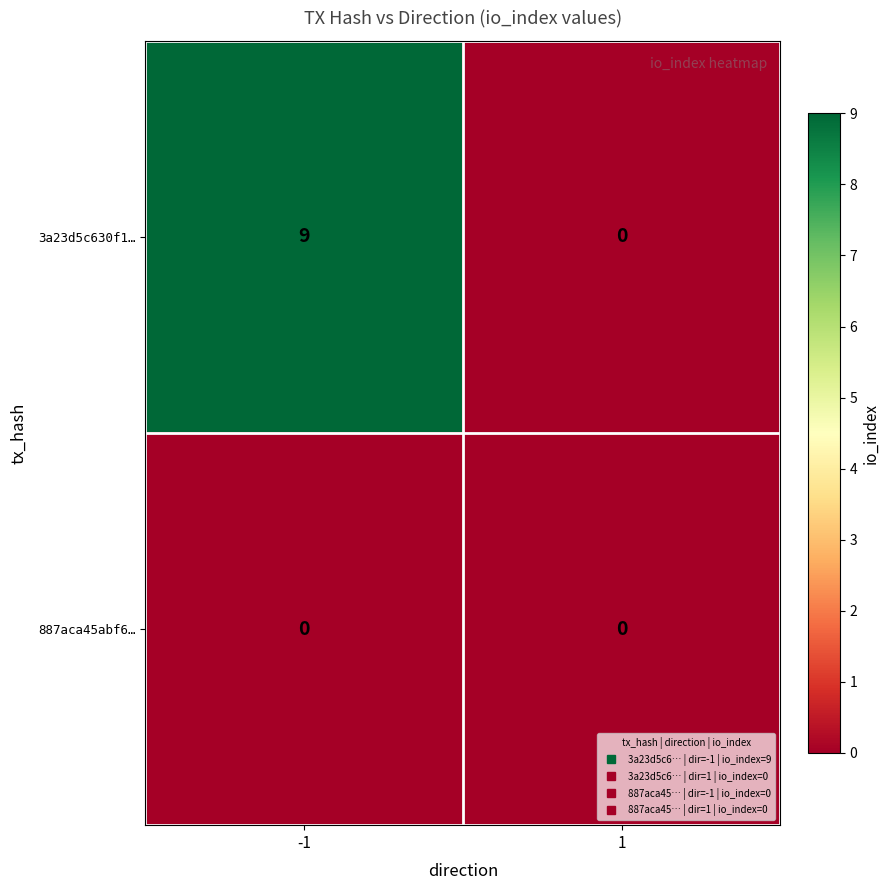

Reading left to right, what are all the values shown in this chart?

3a23d5c630f1…: 9	0
887aca45abf6…: 0	0